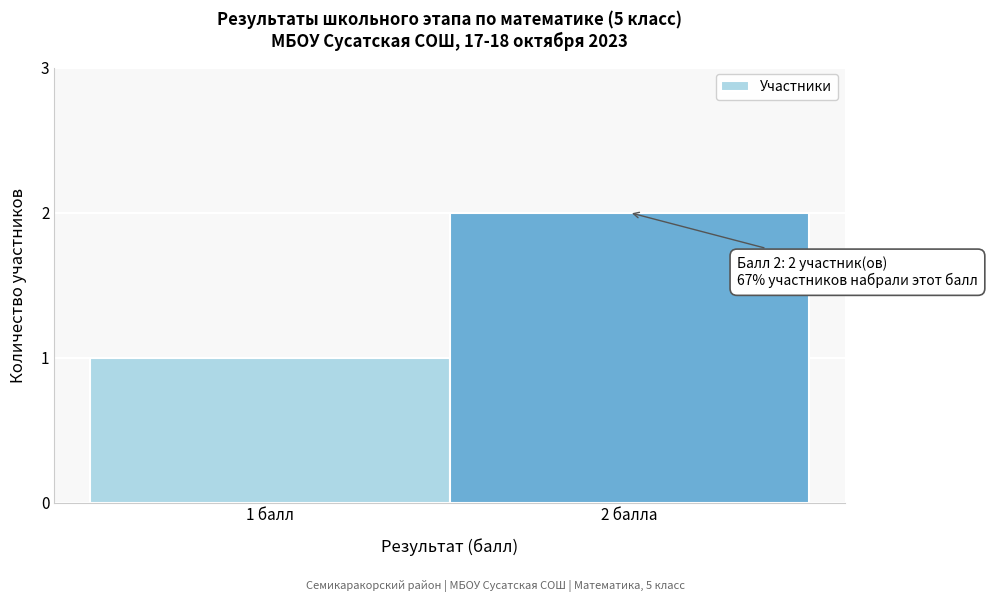

Reading left to right, list all the values displayed in this chart.

1	2